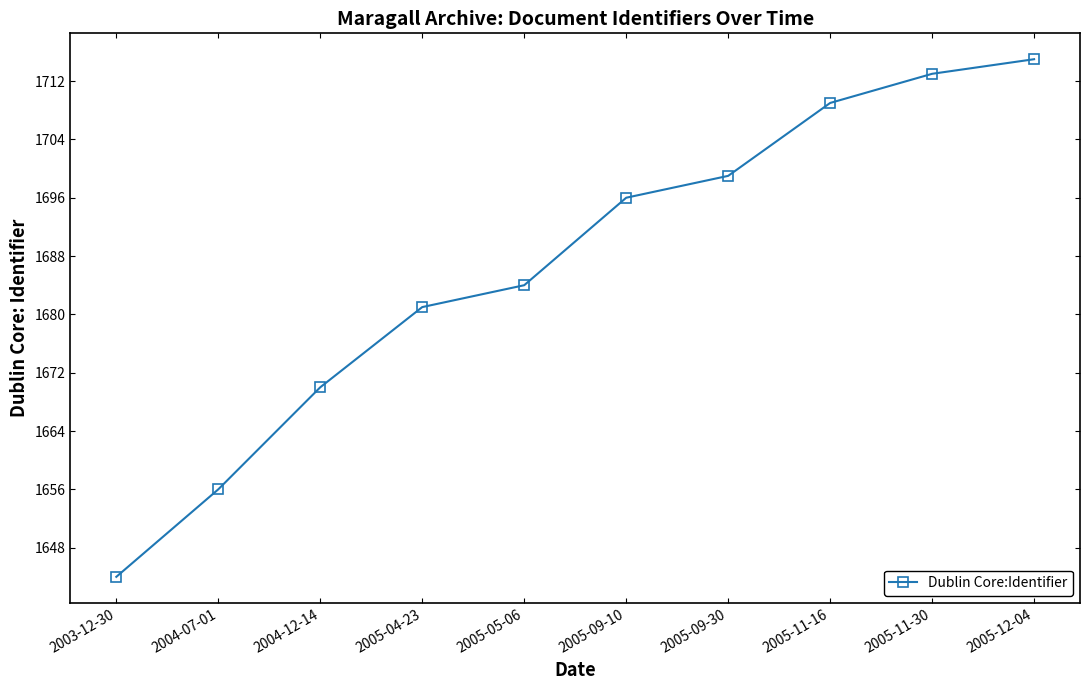

Rank the categories by value from highest to lowest.

2005-12-04, 2005-11-30, 2005-11-16, 2005-09-30, 2005-09-10, 2005-05-06, 2005-04-23, 2004-12-14, 2004-07-01, 2003-12-30